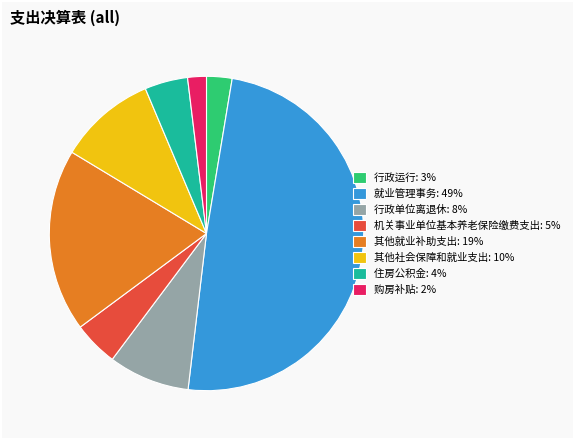

Approximately how many times larger is the value at 行政运行: 3% compared to 其他社会保障和就业支出: 10%?

0.3